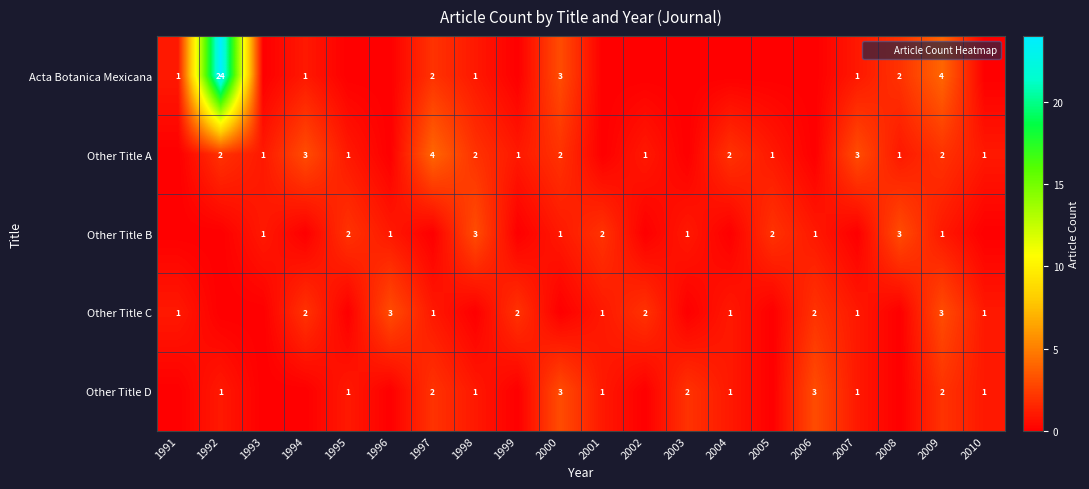

How many distinct data groups are displayed?

5